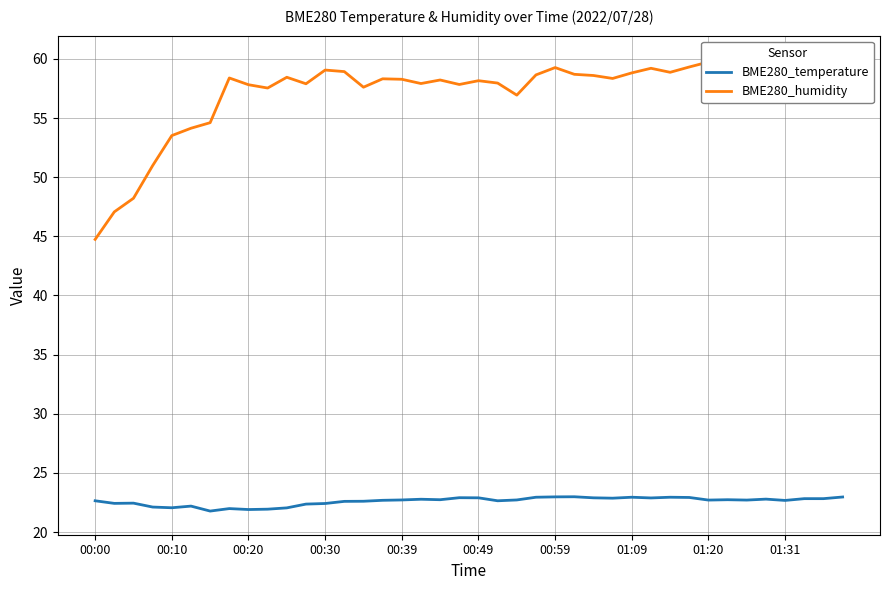

Does the chart display data point markers on the line(s)?

No